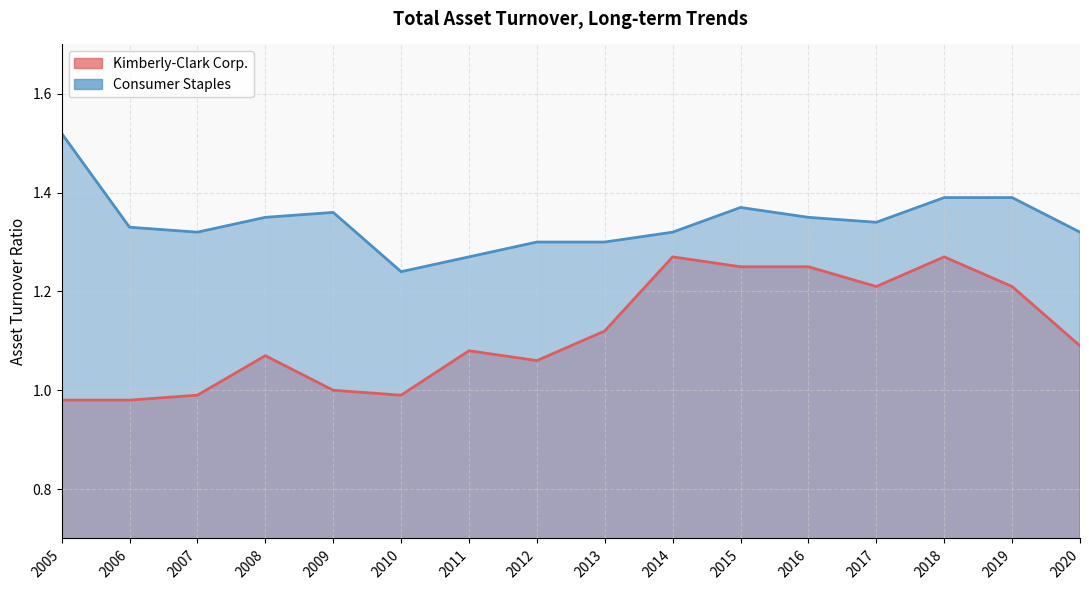

What is the sum of all Kimberly-Clark Corp. values?

17.8